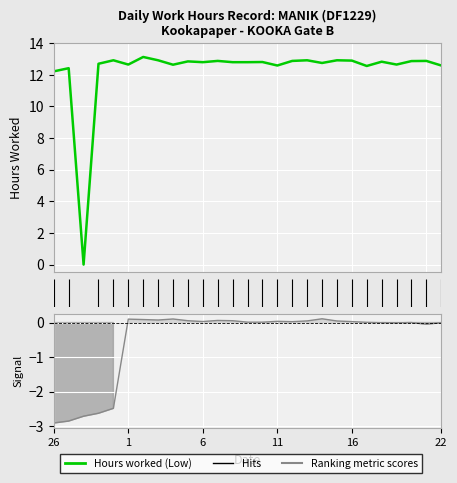

Which series has the widest spread of values?

Hours worked (Low)